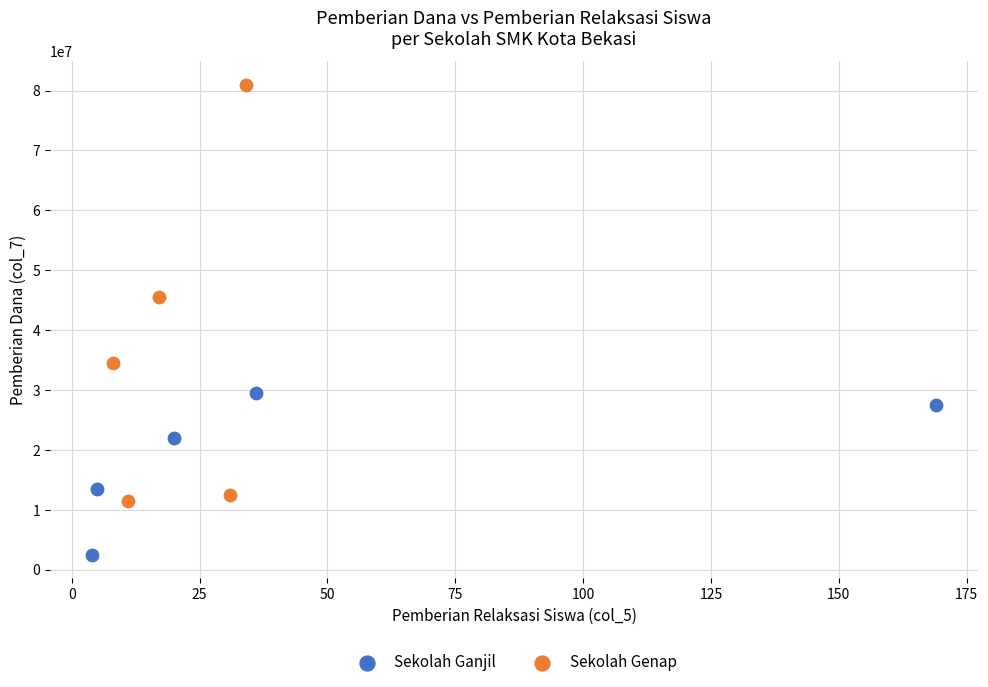

Which series has the largest Y range (max minus min)?

Sekolah Genap